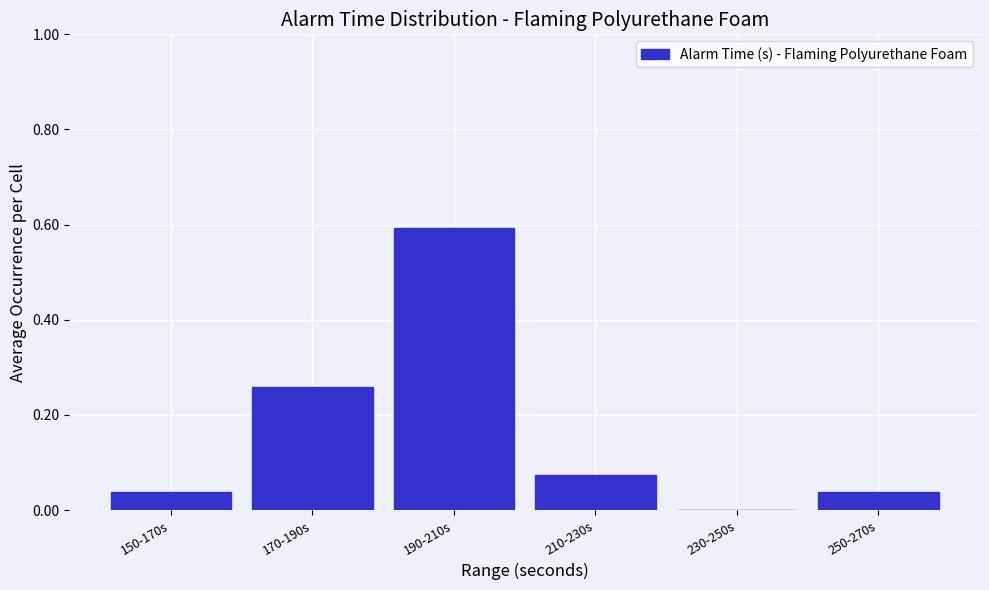

What is the change in value from 170-190s to 230-250s?

-0.3